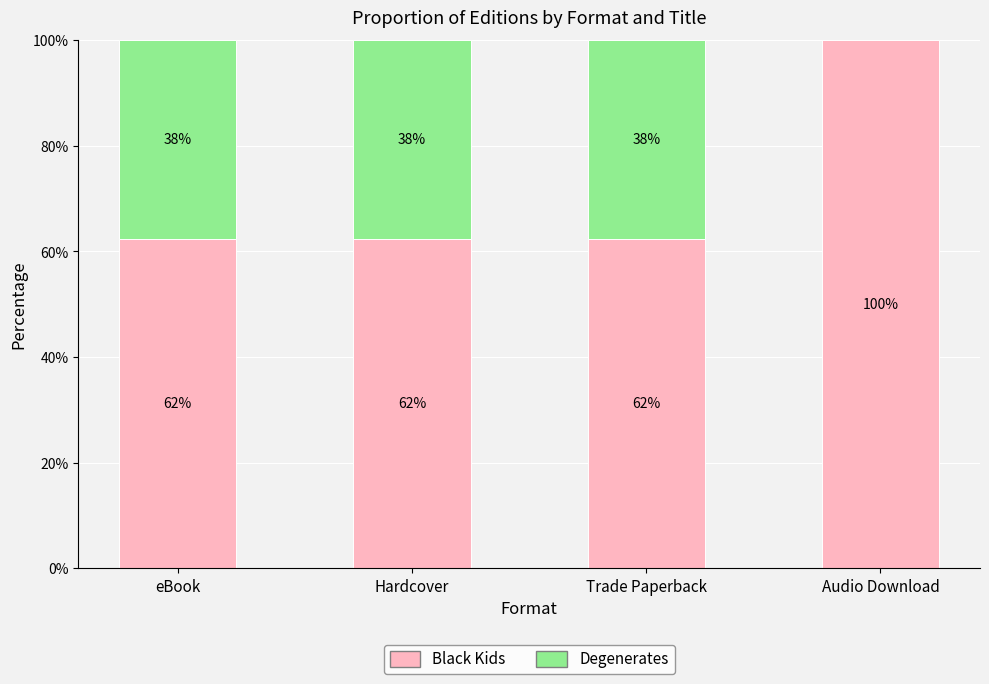

What position from the left is Trade Paperback?

3